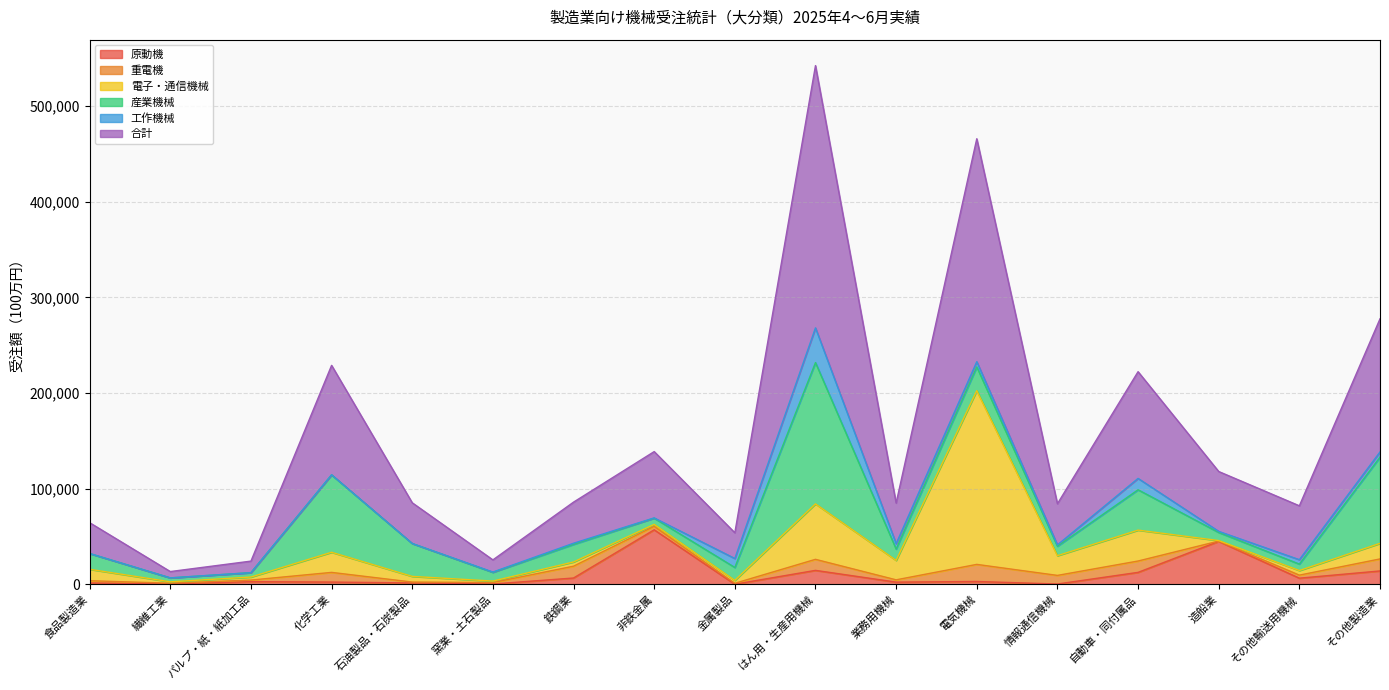

Which category has the lowest value in the 電子・通信機械 series?

造船業